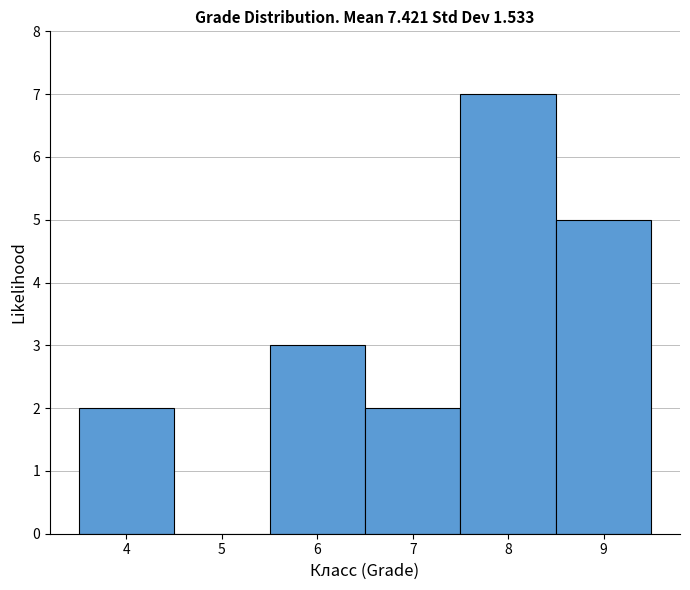

What is the height of the bar covering 3.5 to 4.5 on the x-axis? The values are not printed on the chart, so give them approximately, as read against the axis.

2